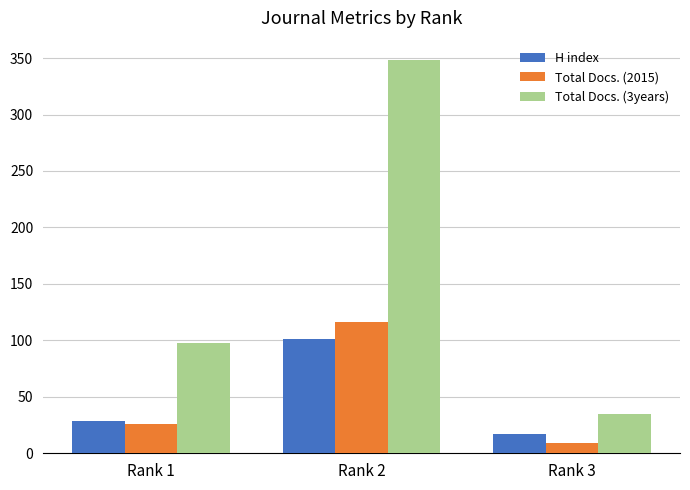

Which series has the largest total across all categories?

Total Docs. (3years)